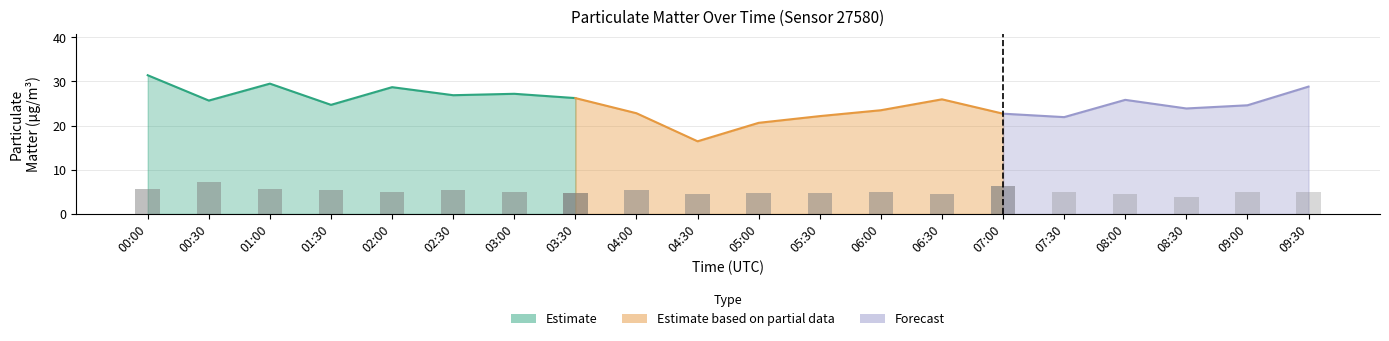

What value does the P2 series have at 04:30?

4.5